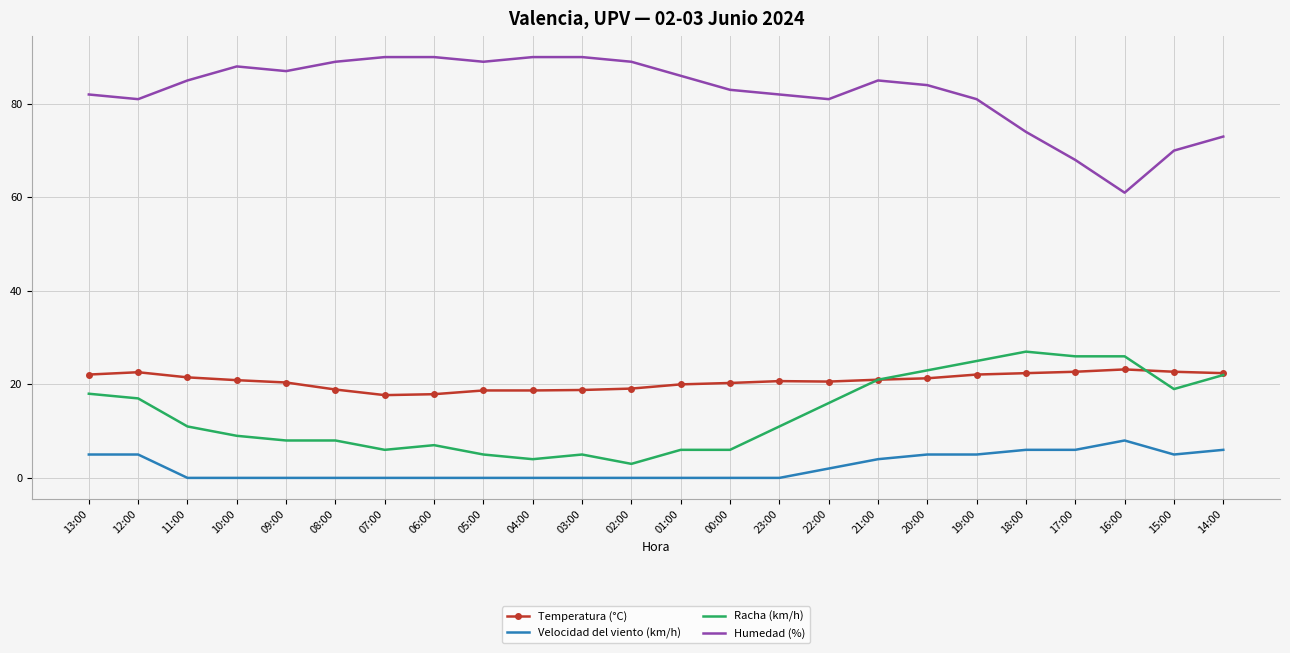

The value of Racha (km/h) at 13:00 is 24.1. True or false?

False